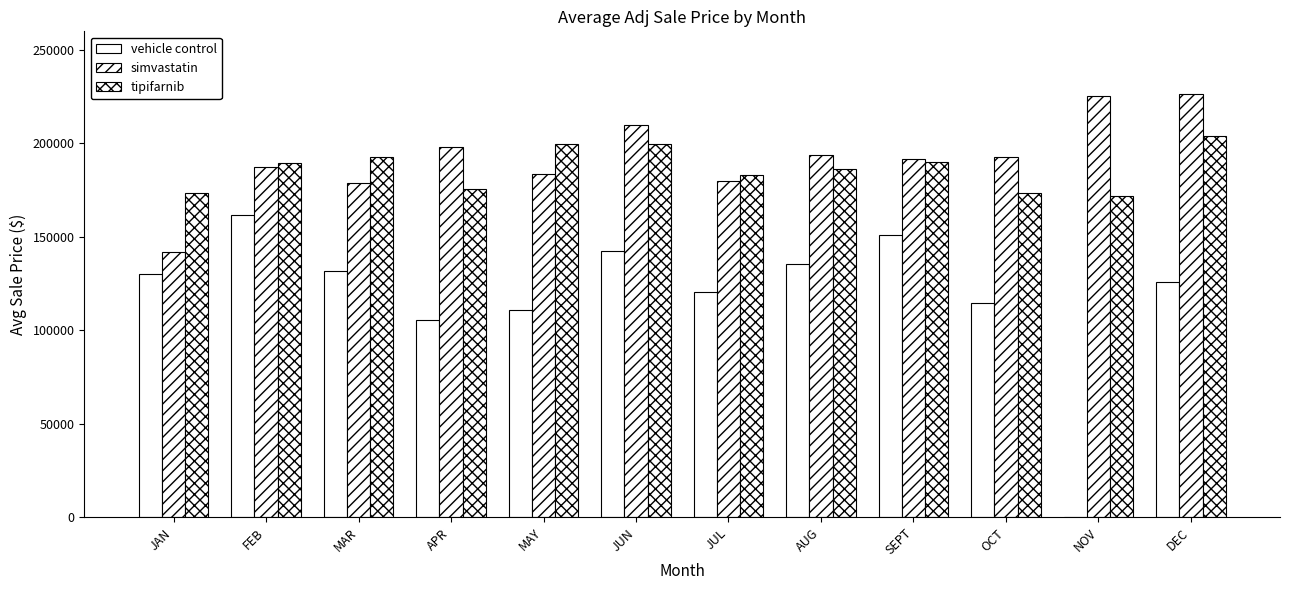

How many distinct data groups are displayed?

3